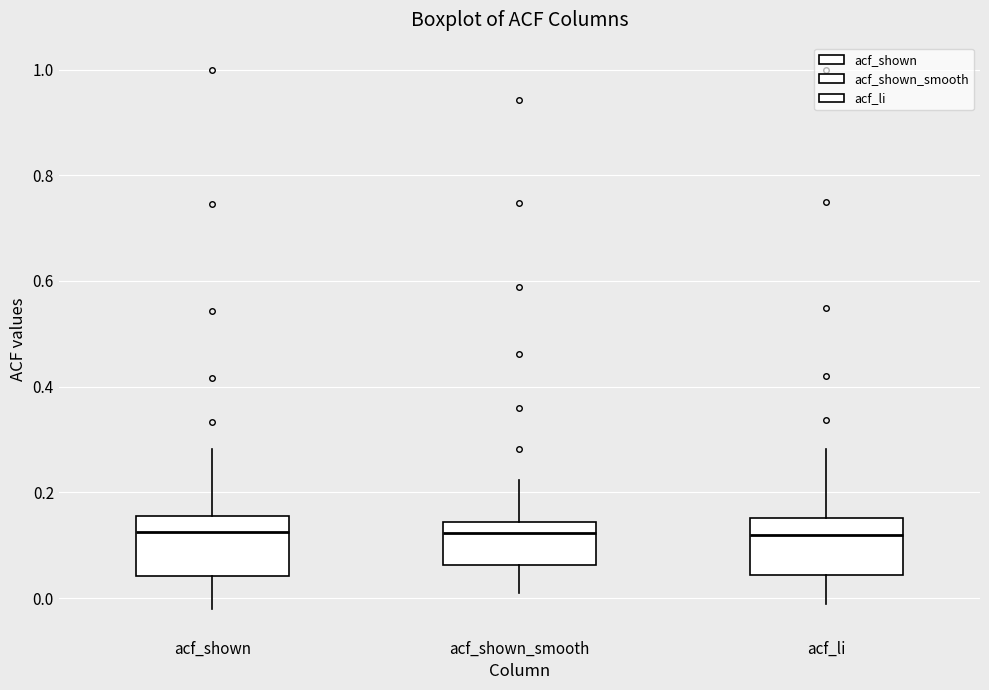

Reading left to right, transcribe this box plot: for each box, give where its median line is, the range the box spans, and where its two whiskers end, as read against the y-axis. The values are not printed on the chart, so give them approximately, as read against the axis.

acf_shown: median 0.12, box 0.04 to 0.16, whiskers -0.02 to 0.28
acf_shown_smooth: median 0.12, box 0.06 to 0.14, whiskers 0.02 to 0.22
acf_li: median 0.12, box 0.04 to 0.16, whiskers -0.02 to 0.28